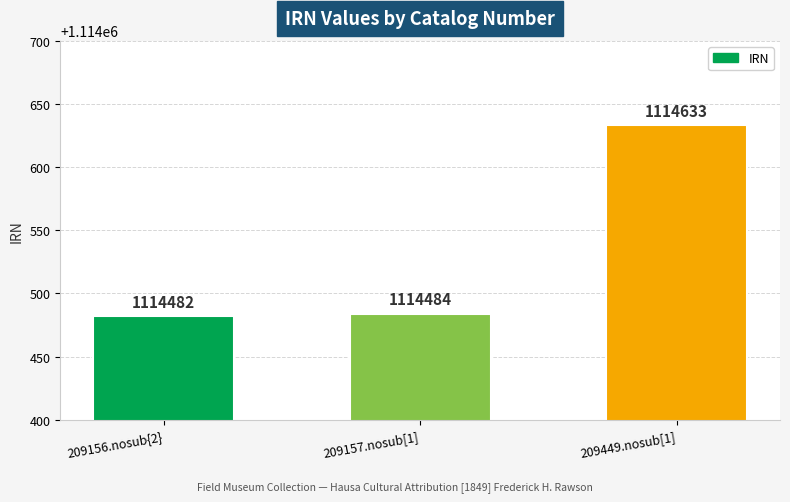

Reading left to right, extract all data points from this chart.

1114482	1114484	1114633